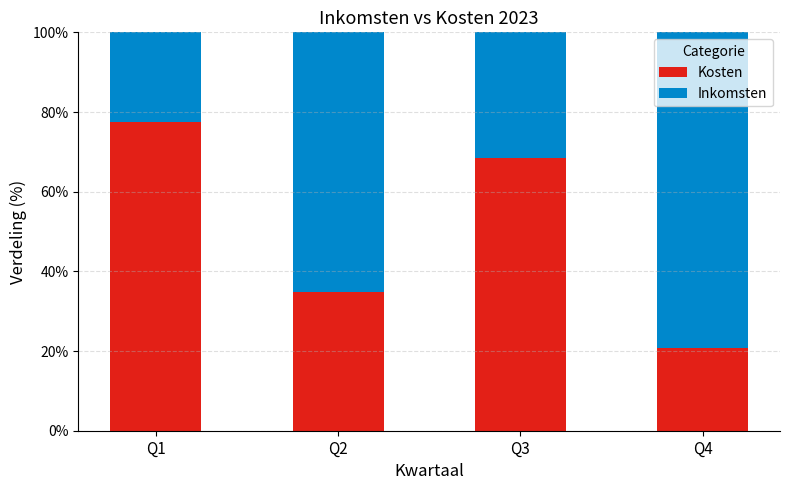

What are all the series names shown in the legend?

Kosten, Inkomsten